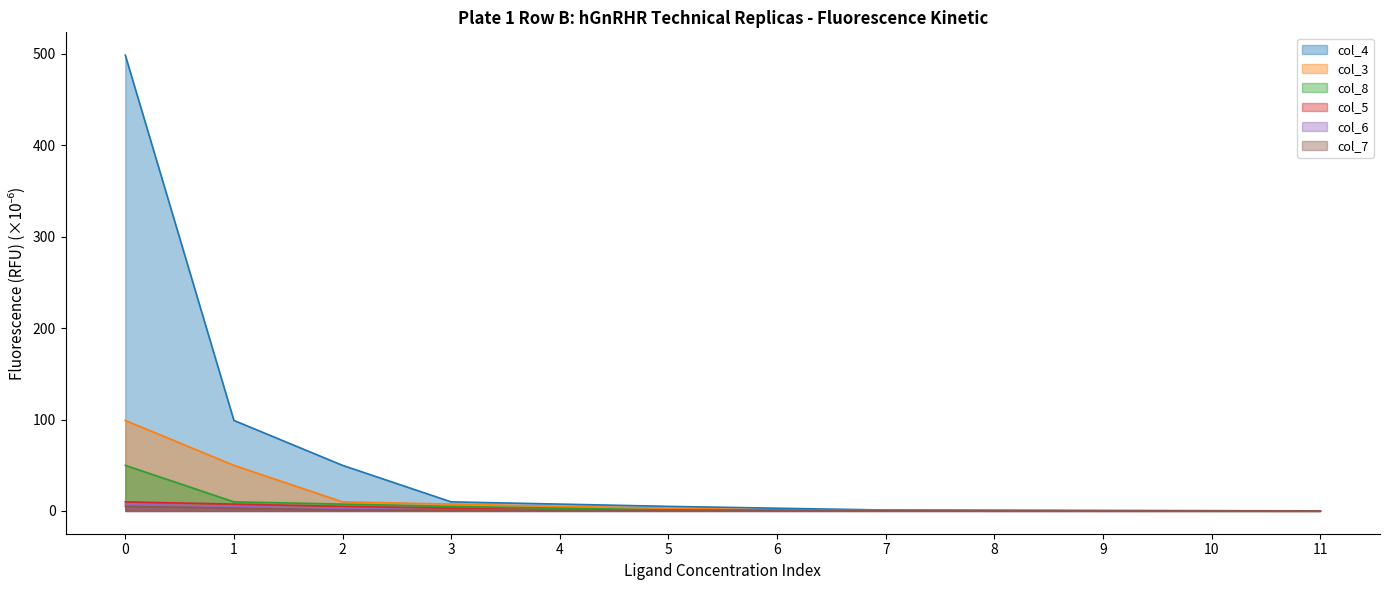

What is the difference between the highest and lowest values at 5?

4.7